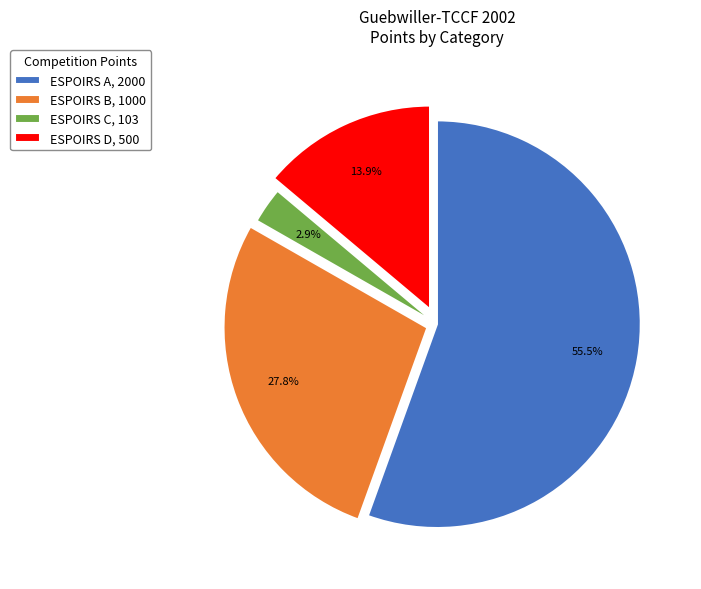

What percentage is the ESPOIRS D slice, to the nearest percent?

14%